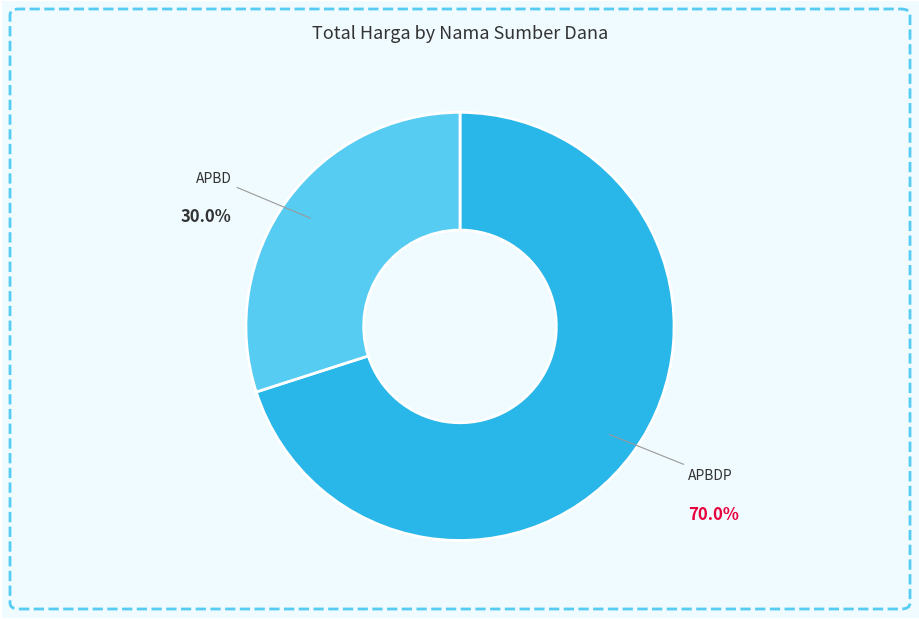

Is APBDP the majority of the pie?

Yes